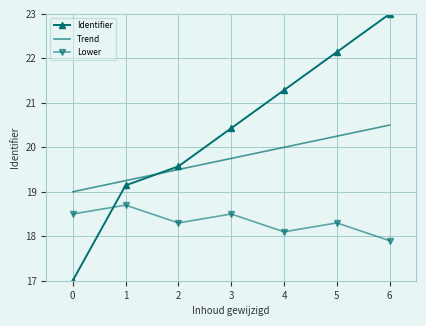

At which label does Identifier reach its peak?

6